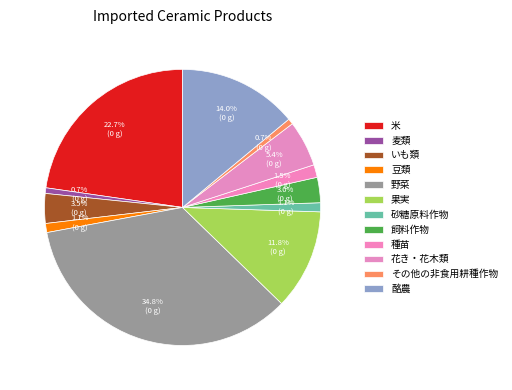

How many slices are in this pie chart?

12